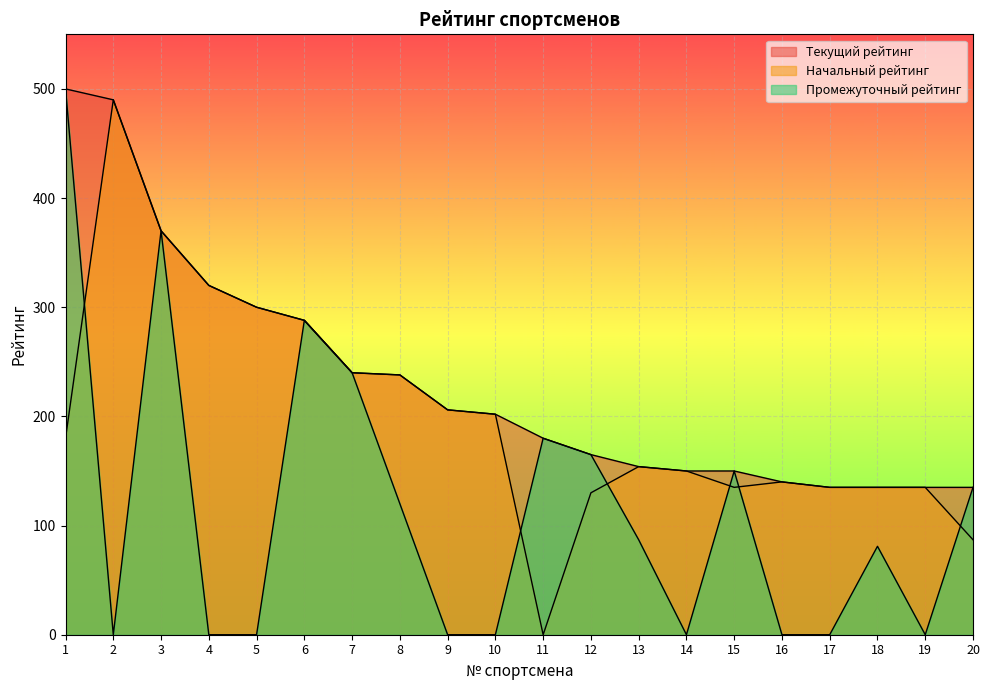

True or false: Промежуточный рейтинг has a value of 0 at 2.

True